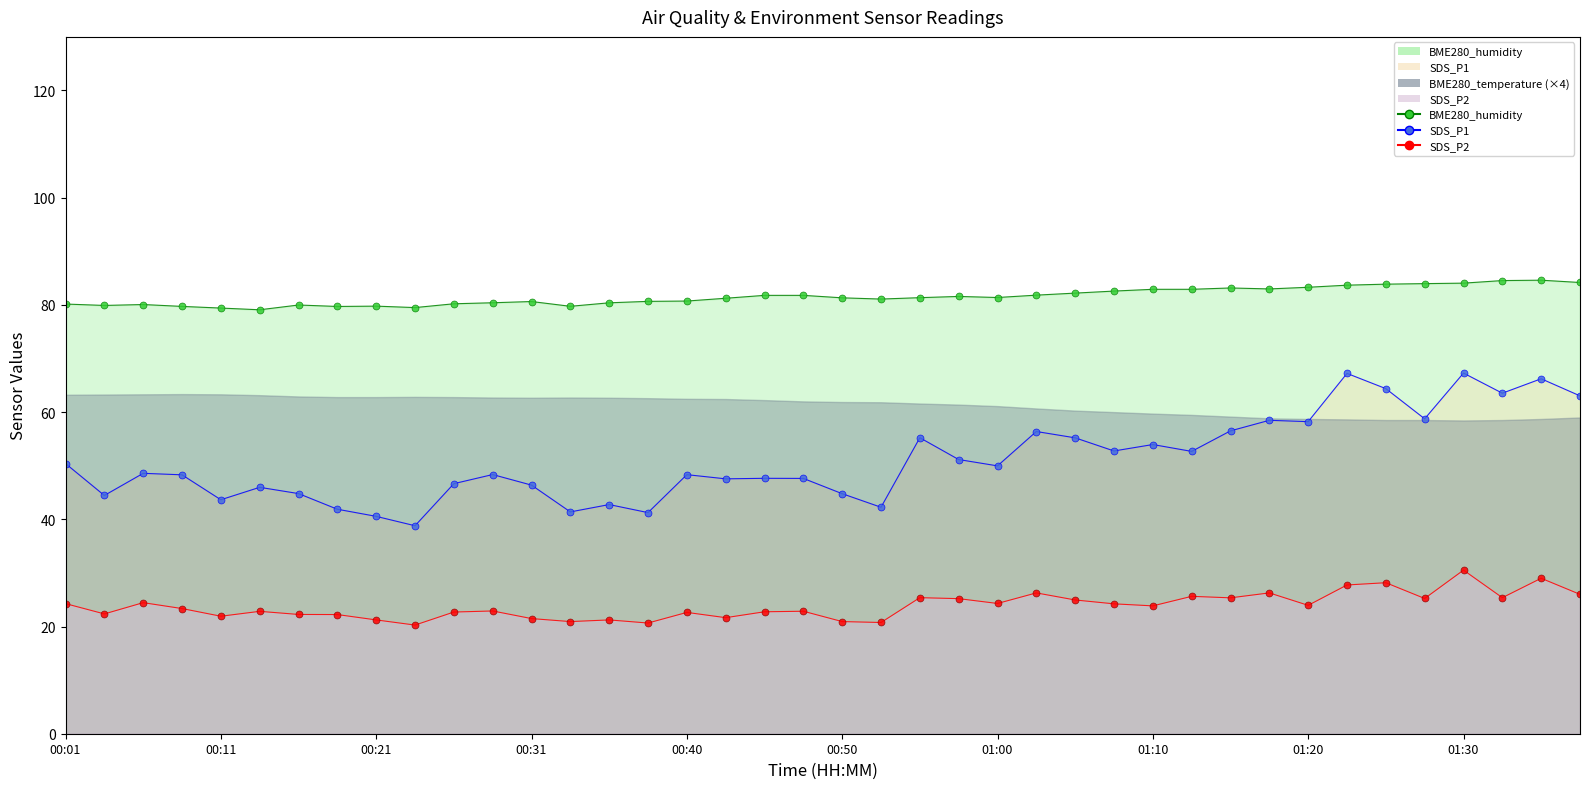

The value of SDS_P1 line at 13 is 64.3. True or false?

False